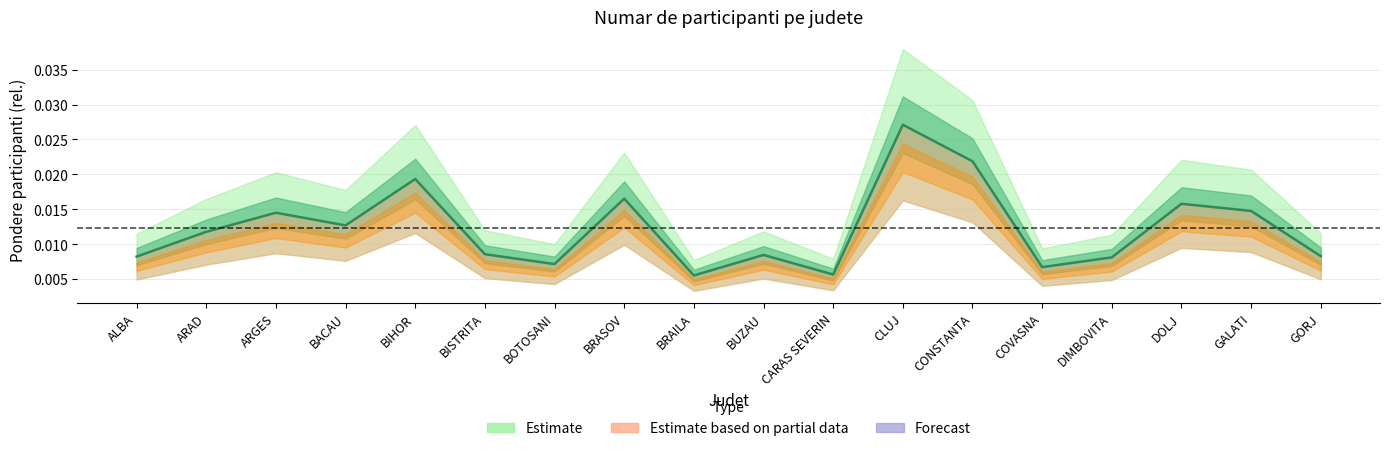

How many interior local peaks (higher than both neighbors) does the data have?

6